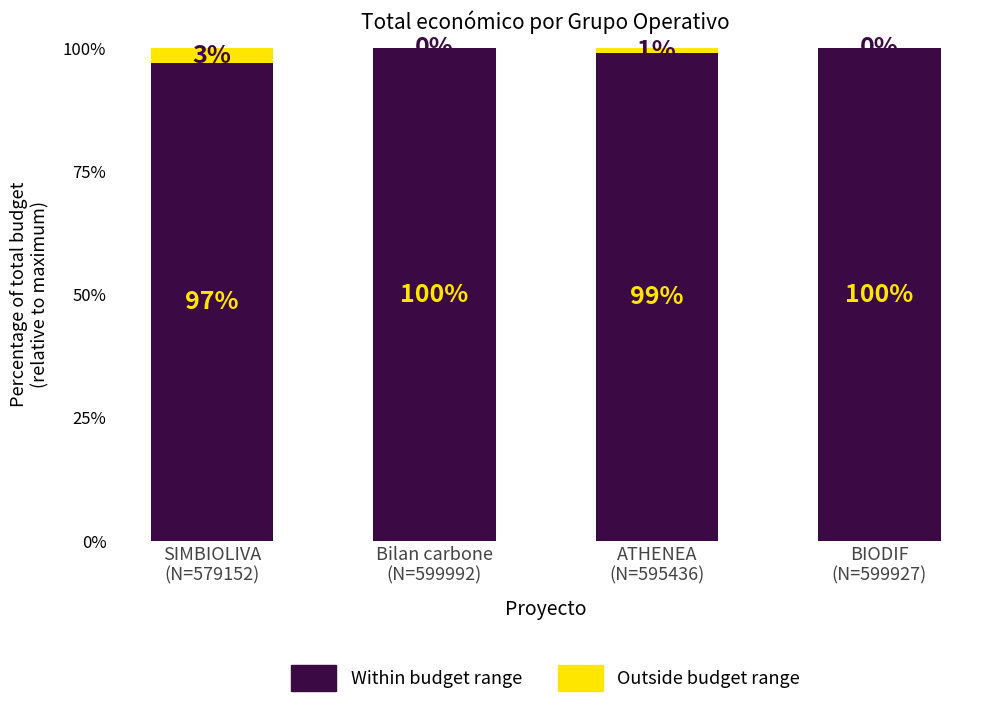

How many categories are shown in the chart?

4